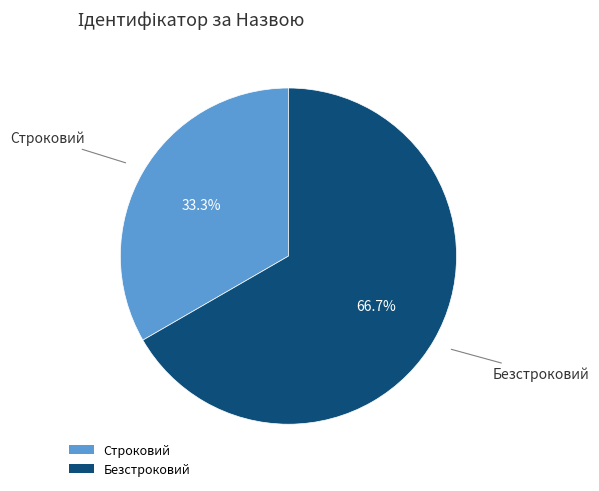

What is the ratio of the value at Строковий to the value at Безстроковий?

0.5